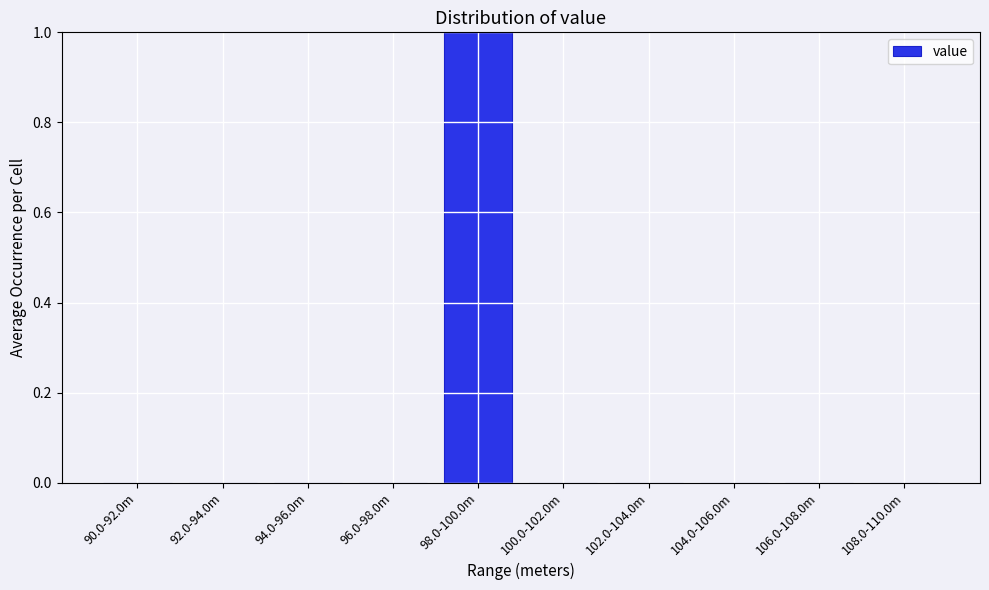

Reading left to right, what are all the values shown in this chart?

90.0-92.0m=0	92.0-94.0m=0	94.0-96.0m=0	96.0-98.0m=0	98.0-100.0m=1	100.0-102.0m=0	102.0-104.0m=0	104.0-106.0m=0	106.0-108.0m=0	108.0-110.0m=0